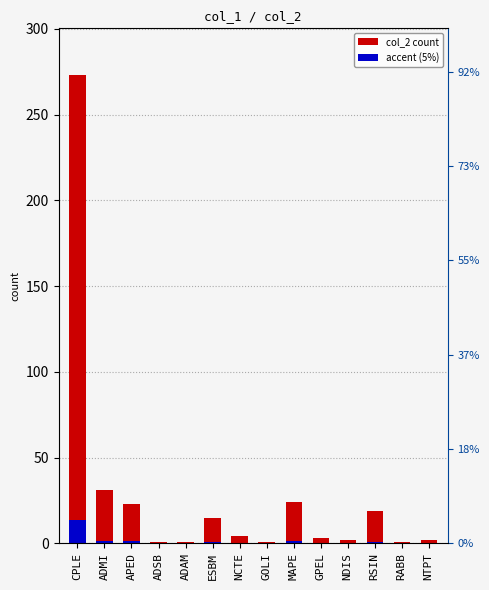

Is it true that the value at ADMI is 31?

True